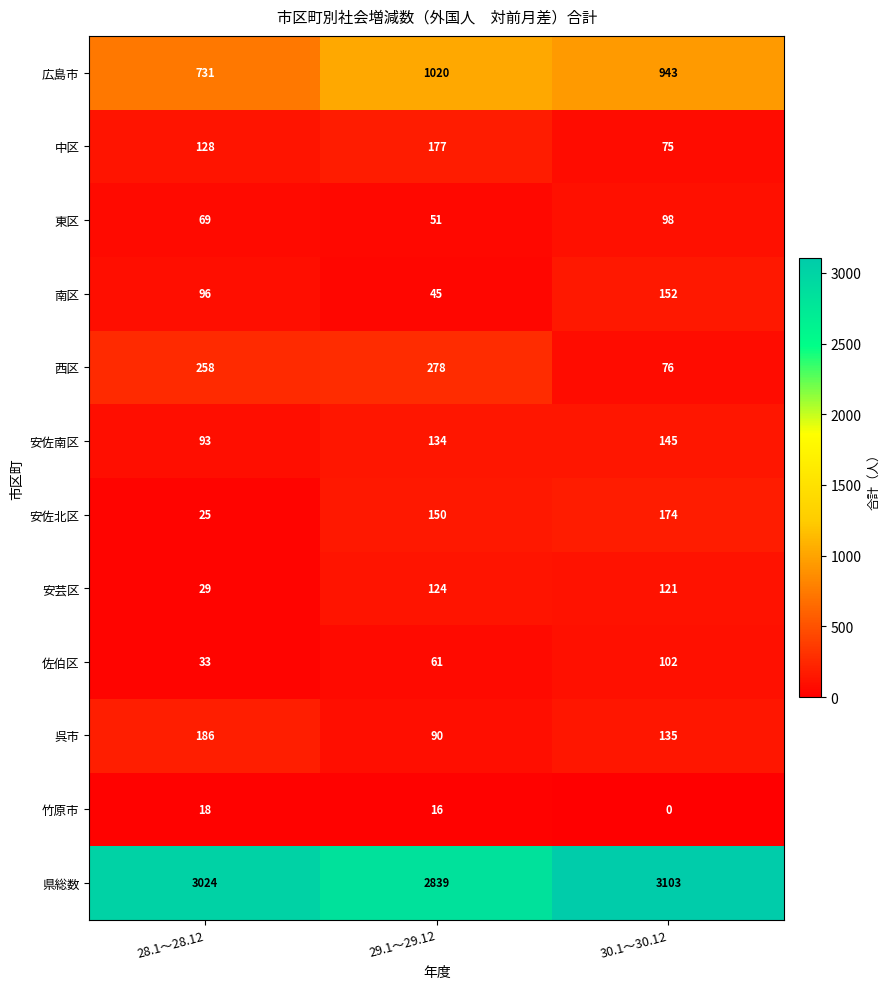

Rank the series at 28.1～28.12 from highest to lowest value.

県総数, 広島市, 西区, 呉市, 中区, 南区, 安佐南区, 東区, 佐伯区, 安芸区, 安佐北区, 竹原市